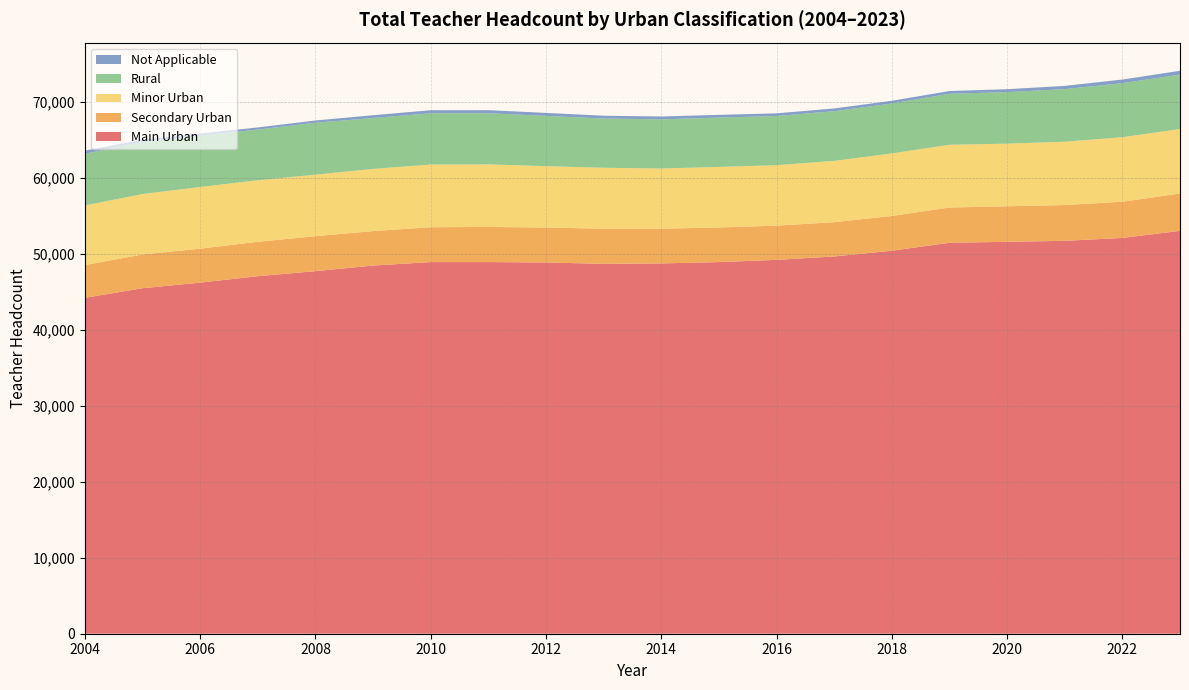

Reading left to right, extract all data points from this chart.

Main Urban: 2004=44215	2005=45479	2006=46217	2007=47064	2008=47726	2009=48463	2010=48920	2011=48922	2012=48870	2013=48686	2014=48743	2015=48923	2016=49213	2017=49659	2018=50414	2019=51465	2020=51586	2021=51719	2022=52097	2023=53033
Secondary Urban: 2004=4312	2005=4447	2006=4472	2007=4527	2008=4604	2009=4541	2010=4590	2011=4626	2012=4602	2013=4631	2014=4575	2015=4556	2016=4505	2017=4515	2018=4578	2019=4639	2020=4683	2021=4711	2022=4769	2023=4918
Minor Urban: 2004=7850	2005=7956	2006=8114	2007=8098	2008=8100	2009=8182	2010=8250	2011=8233	2012=8076	2013=8018	2014=7922	2015=7969	2016=7955	2017=8071	2018=8230	2019=8258	2020=8239	2021=8335	2022=8493	2023=8486
Rural: 2004=6809	2005=6815	2006=6767	2007=6675	2008=6832	2009=6703	2010=6749	2011=6736	2012=6614	2013=6479	2014=6471	2015=6490	2016=6476	2017=6536	2018=6573	2019=6711	2020=6785	2021=6923	2022=7115	2023=7167
Not Applicable: 2004=406	2005=328	2006=268	2007=282	2008=299	2009=364	2010=404	2011=402	2012=396	2013=373	2014=375	2015=362	2016=353	2017=362	2018=358	2019=365	2020=386	2021=427	2022=476	2023=500